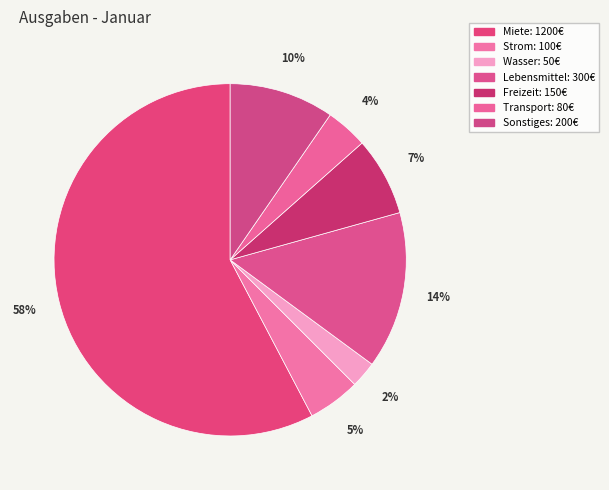

True or false: Freizeit accounts for 7% of the total.

True